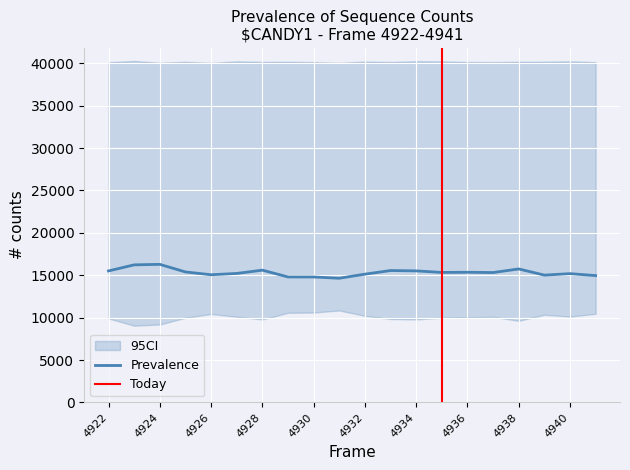

In upper, how many points are lower than both neighbors (excluding endpoints)?

6